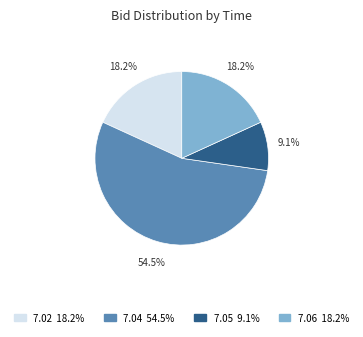

Does any single category account for the majority?

Yes